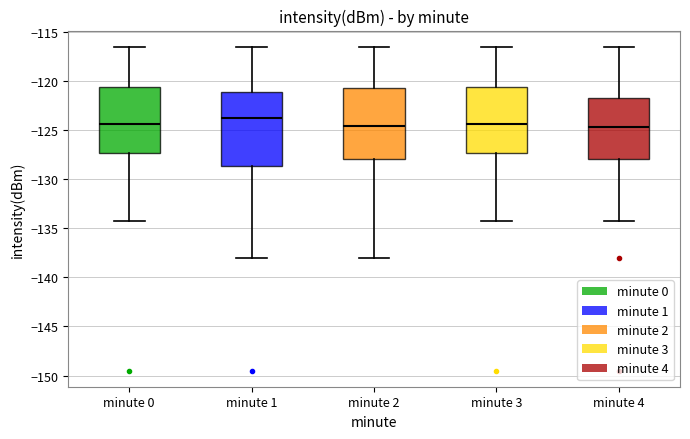

Where does the median line of the box for minute 4 sit on the y-axis? The values are not printed on the chart, so give them approximately, as read against the axis.

-124.5